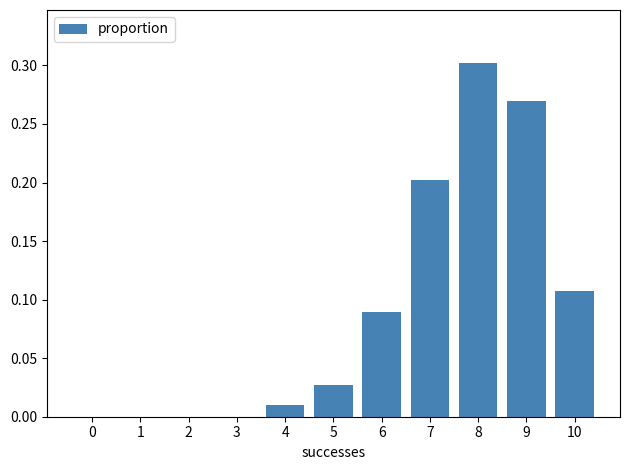

At which category does the chart reach its peak across all series?

8